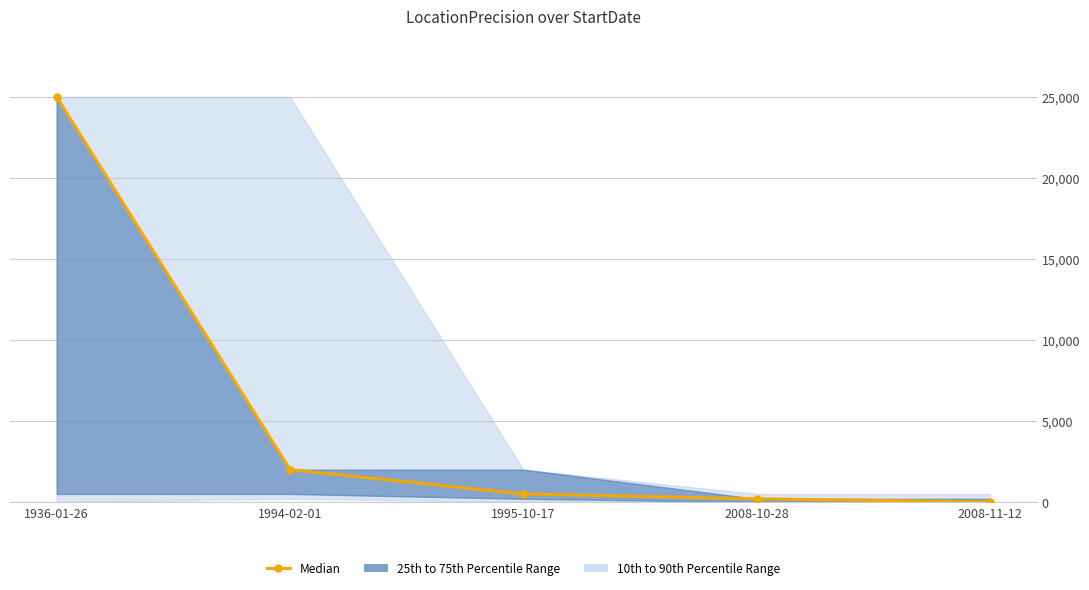

Reading left to right, transcribe all the data shown in this chart.

1936-01-26=25000	1994-02-01=2000	1995-10-17=500	2008-10-28=200	2008-11-12=6